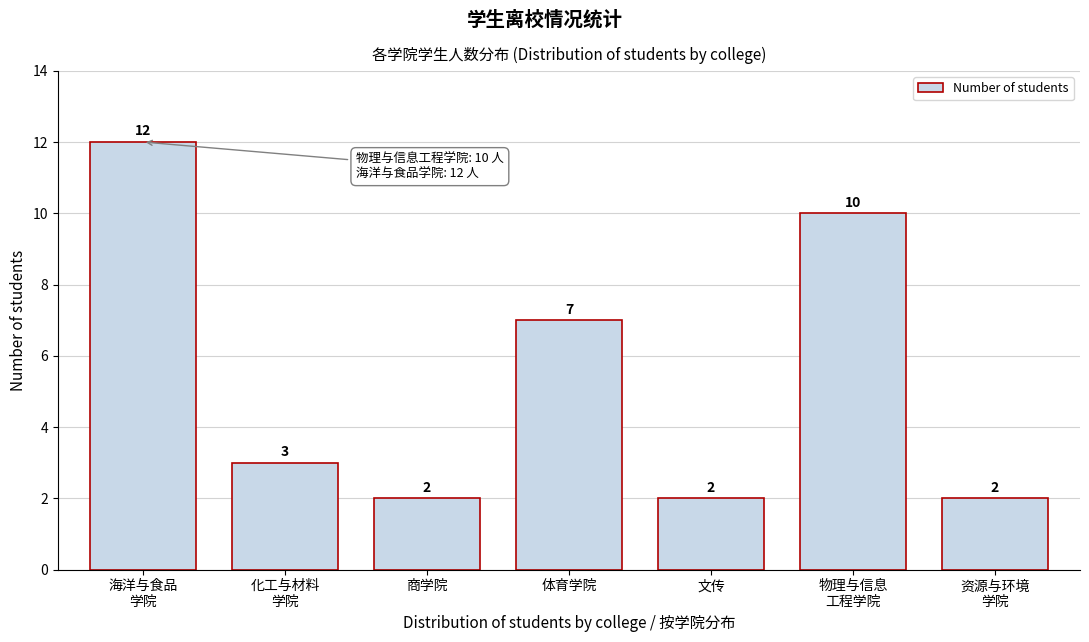

Reading right to left, transcribe all the data shown in this chart.

2	10	2	7	2	3	12